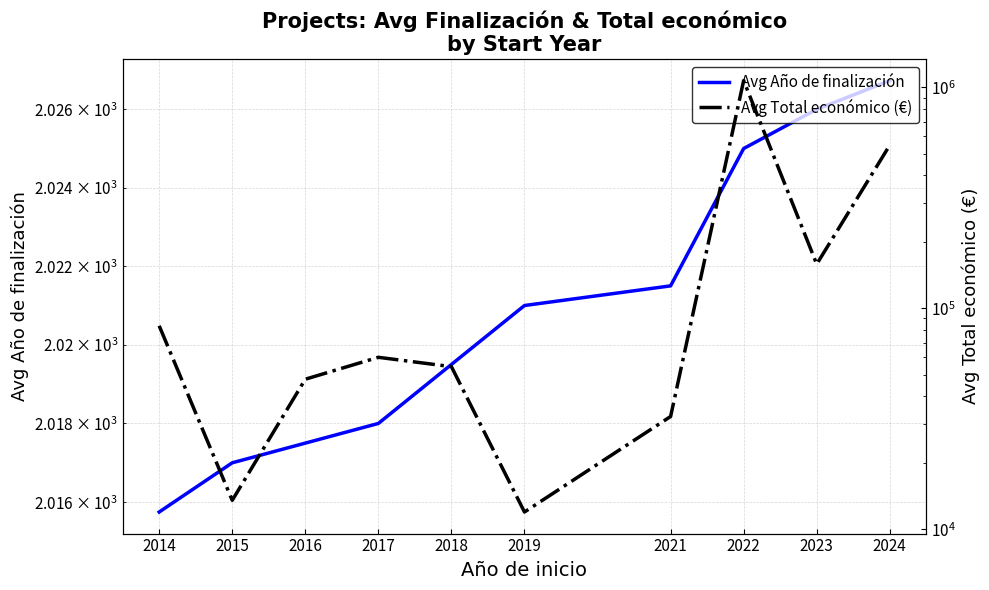

Where is Avg Año de finalización nearest to the value 2021?

2019